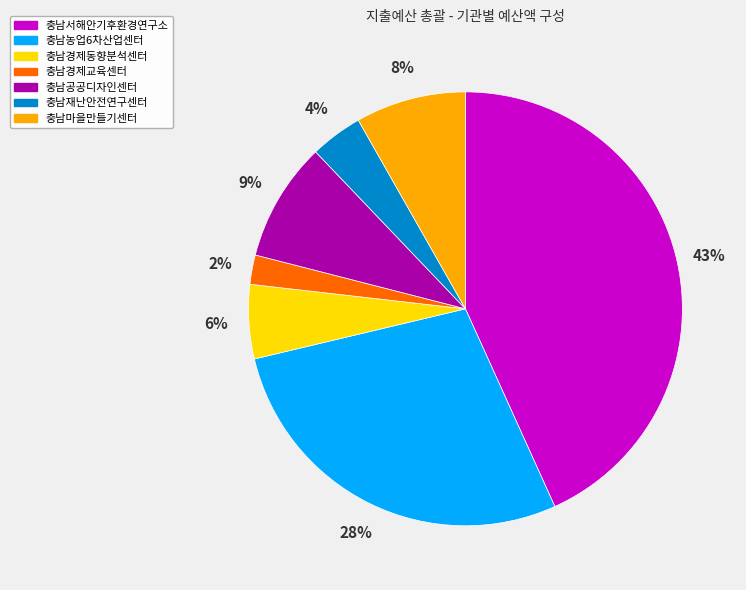

To the nearest percent, what is the average slice percentage?

14%